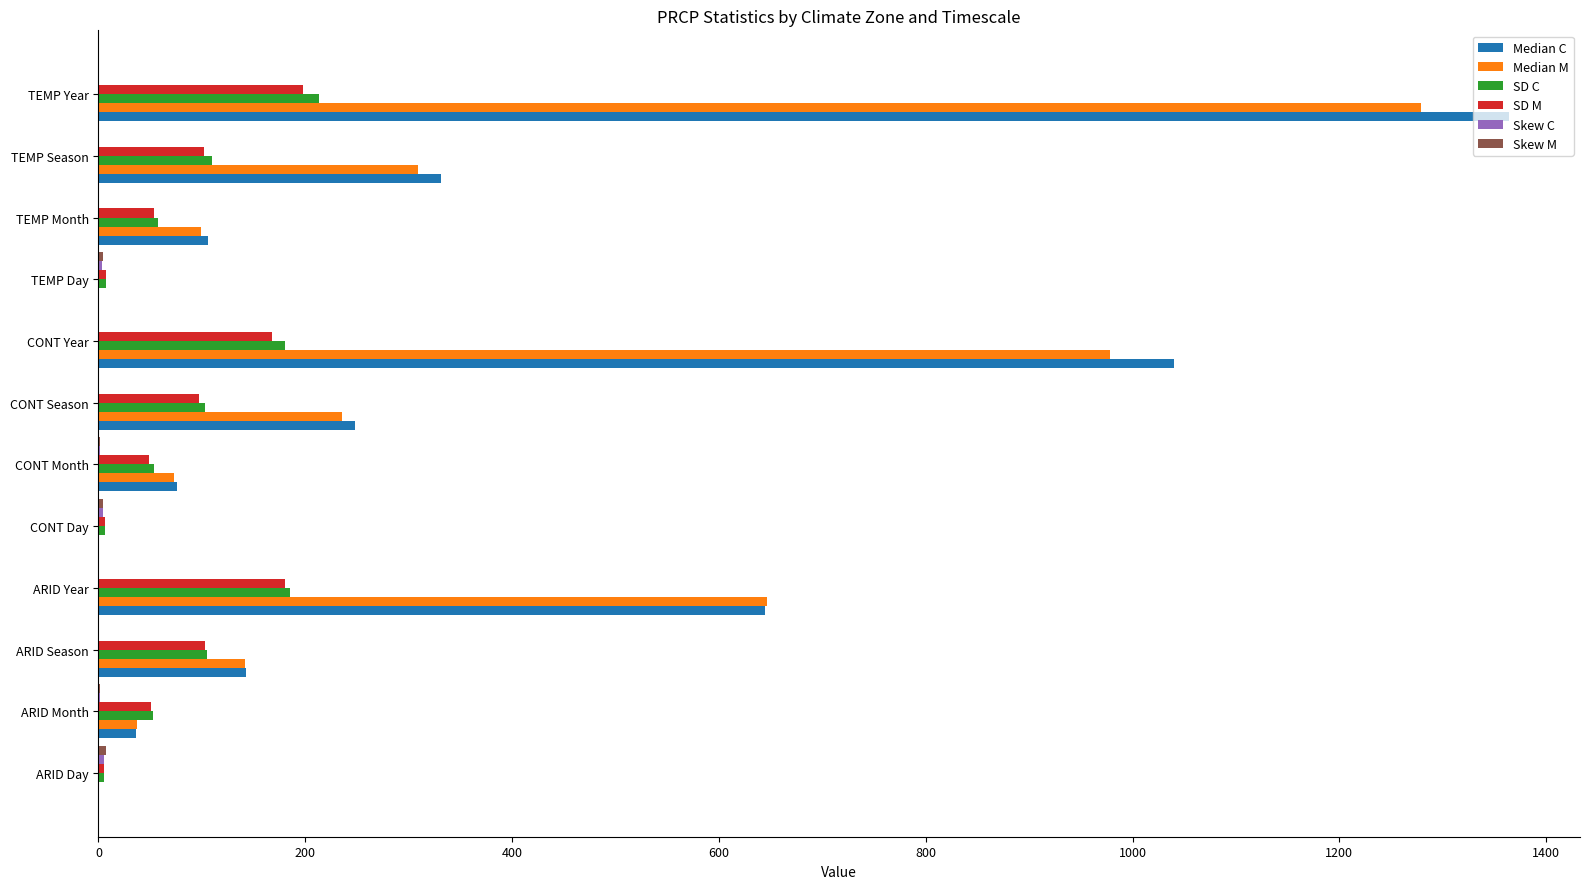

Which series has the largest range (max minus min)?

Median C